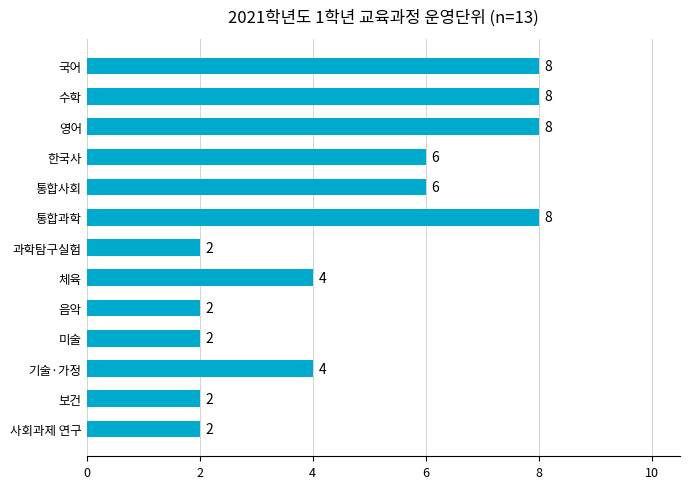

Are the bars grouped side by side (vs. stacked)?

No